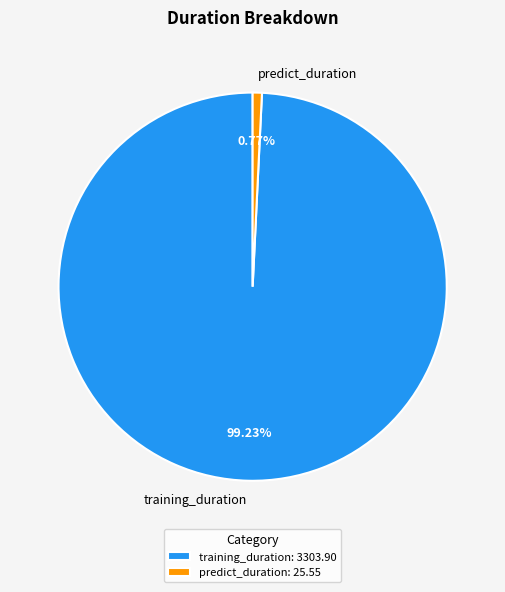

To the nearest percent, what percentage of the pie is predict_duration?

1%